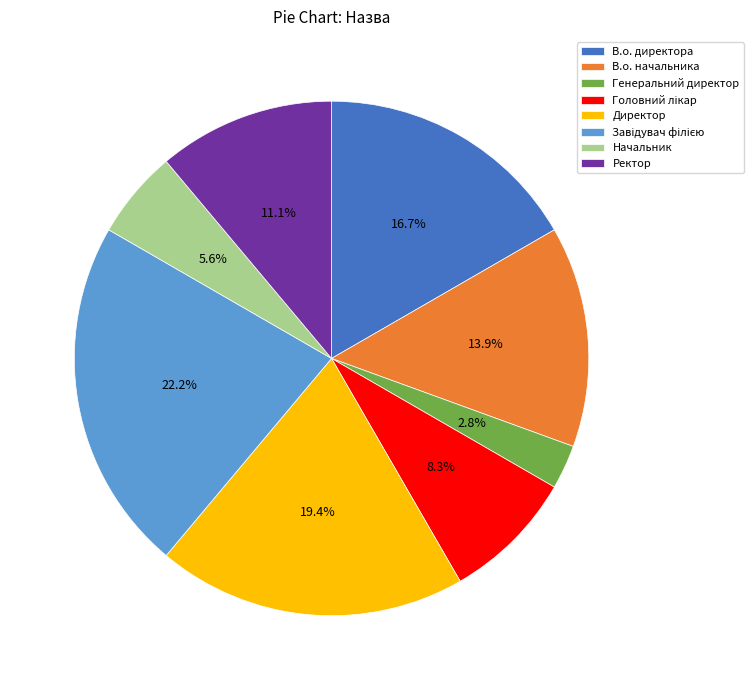

How many slices are in this pie chart?

8